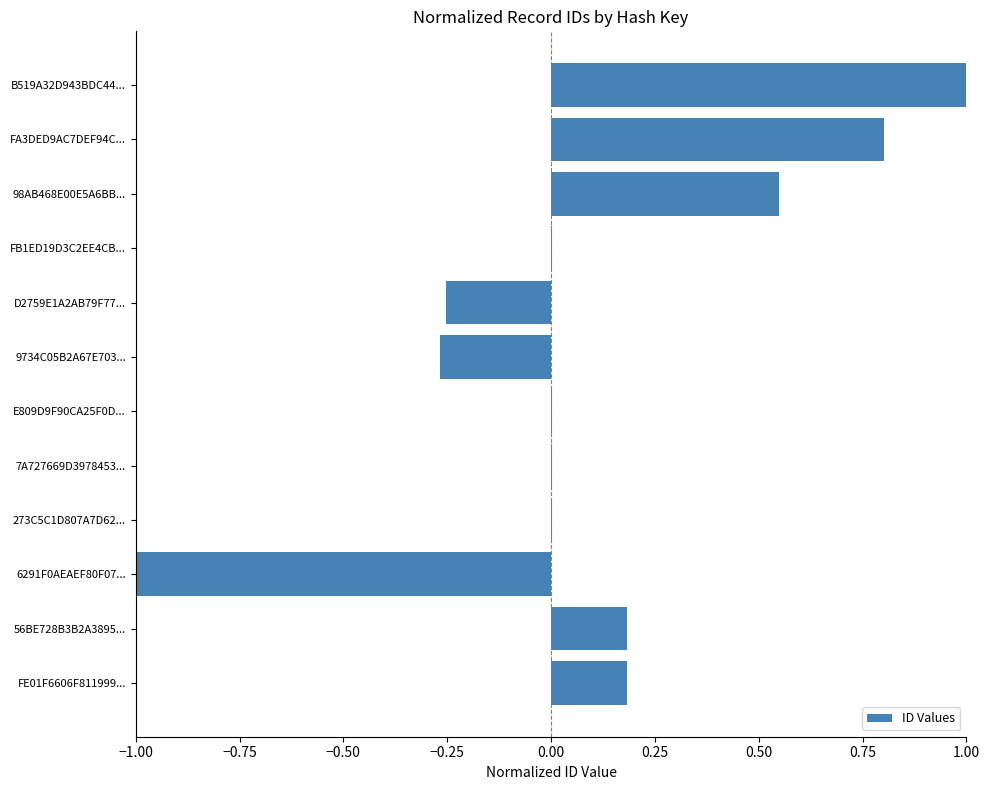

True or false: the data shows 0.3 at 56BE728B3B2A3895....

False